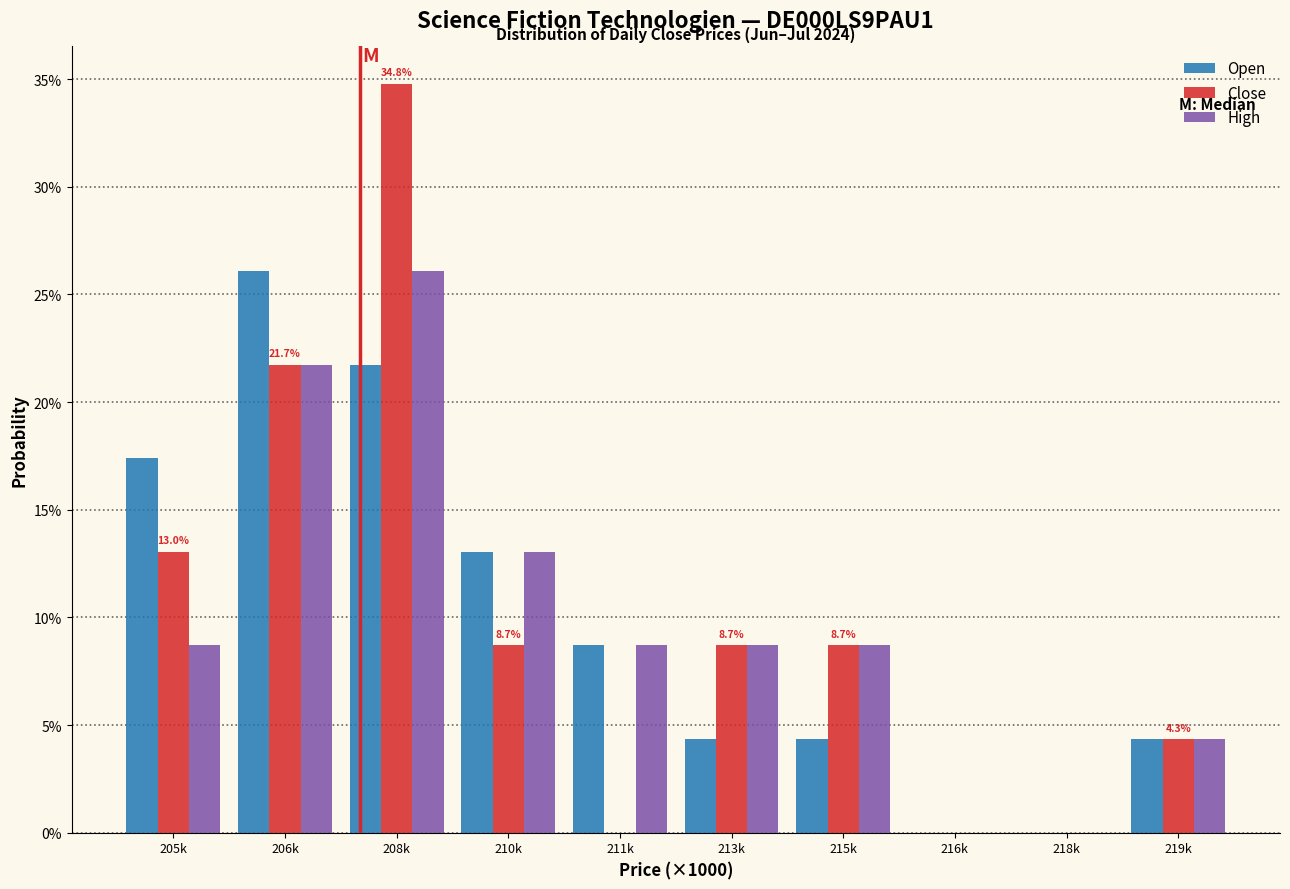

What are all the series names shown in the legend?

Open, Close, High